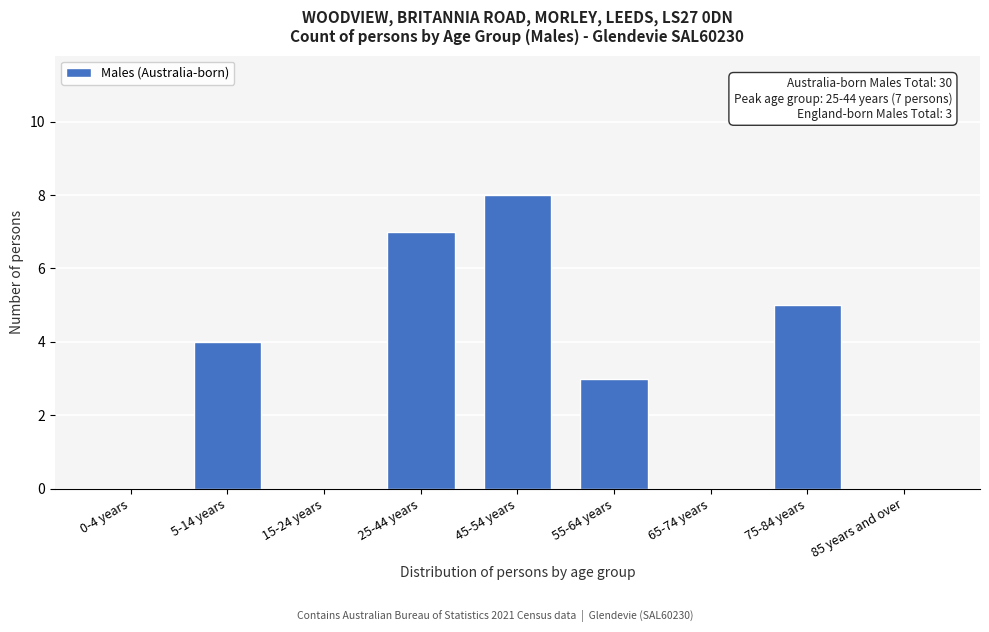

Reading left to right, what are all the values shown in this chart?

0-4 years=0	5-14 years=4	15-24 years=0	25-44 years=7	45-54 years=8	55-64 years=3	65-74 years=0	75-84 years=5	85 years and over=0